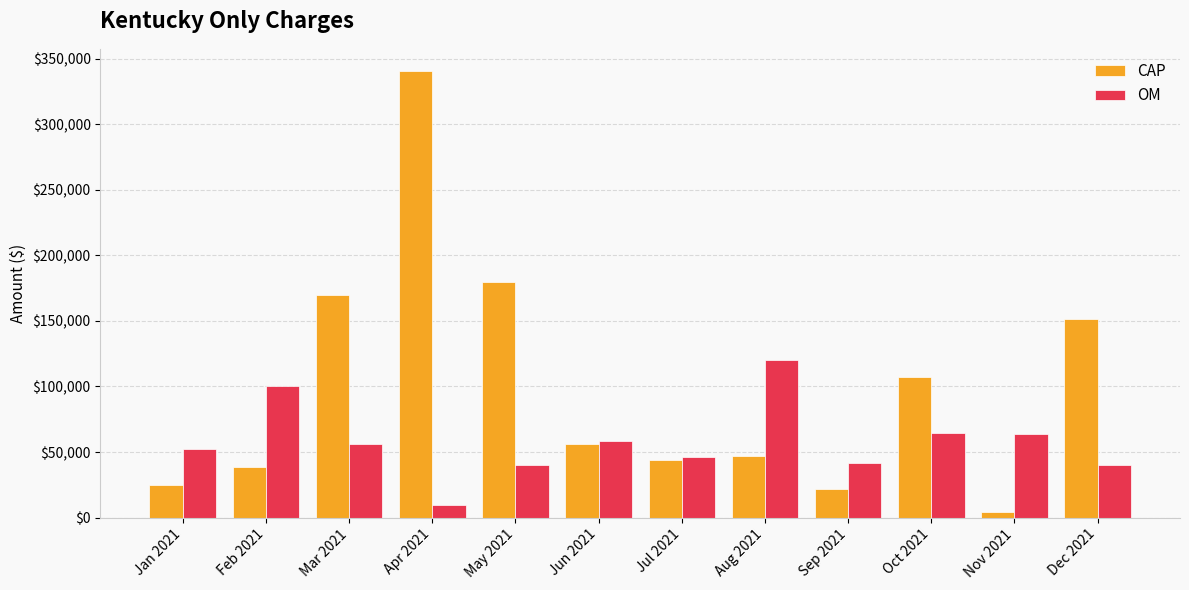

Rank the categories by CAP value from highest to lowest.

Apr 2021, May 2021, Mar 2021, Dec 2021, Oct 2021, Jun 2021, Aug 2021, Jul 2021, Feb 2021, Jan 2021, Sep 2021, Nov 2021